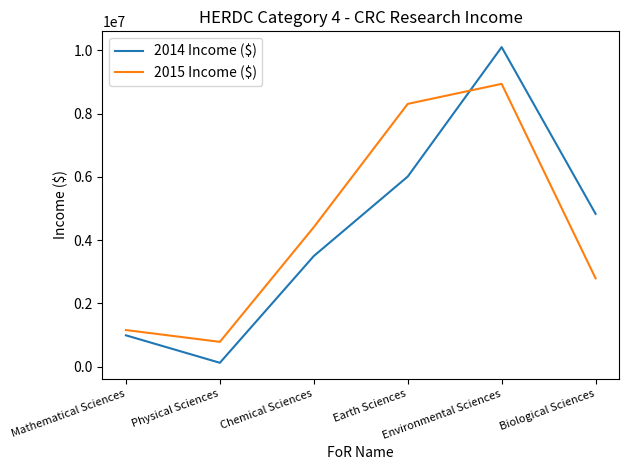

What are all the series names shown in the legend?

2014 Income ($), 2015 Income ($)